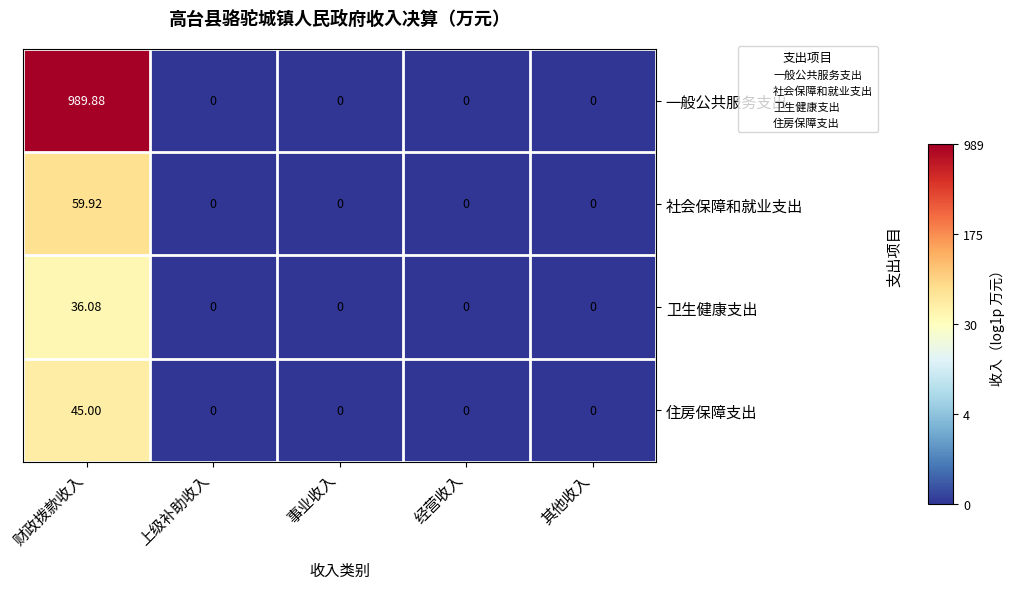

Which label corresponds to the largest value in the chart?

财政拨款收入